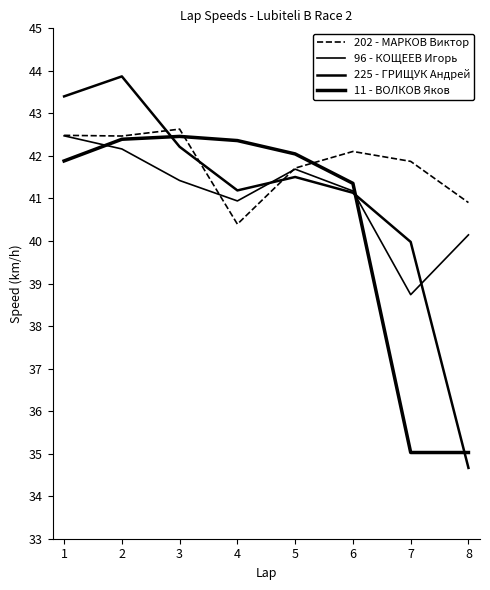

How many lines are shown in the chart?

4